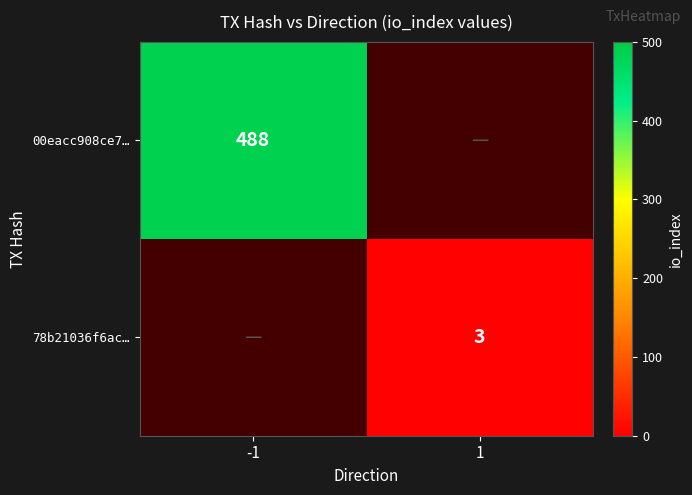

True or false: 00eacc908ce7… has a value of 488 at -1.

True